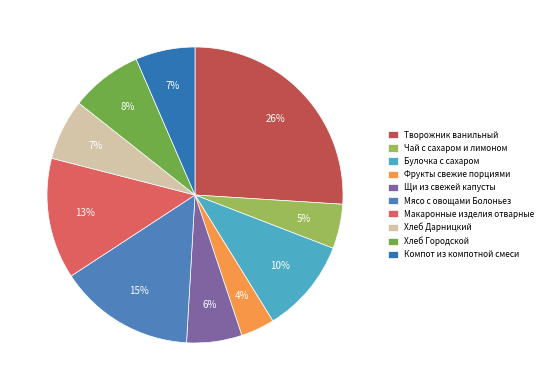

What percentage is the Макаронные изделия отварные slice, to the nearest percent?

13%